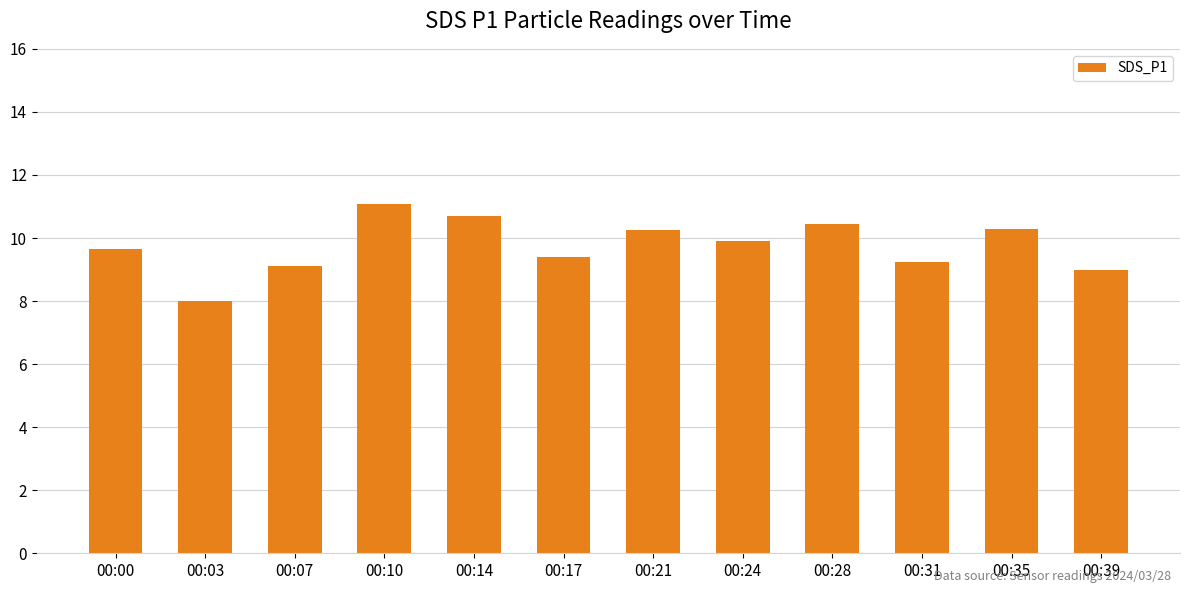

The value at 00:31 is 3.5. True or false?

False